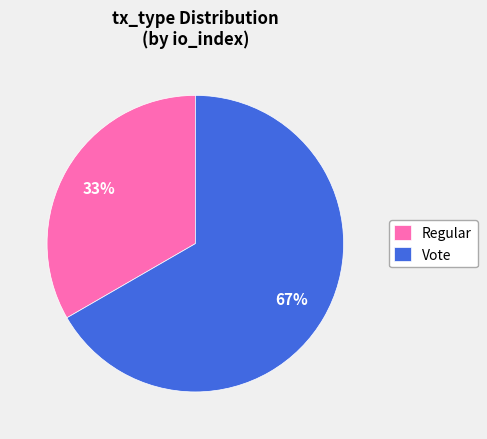

The Vote slice represents 67% of the pie. True or false?

True